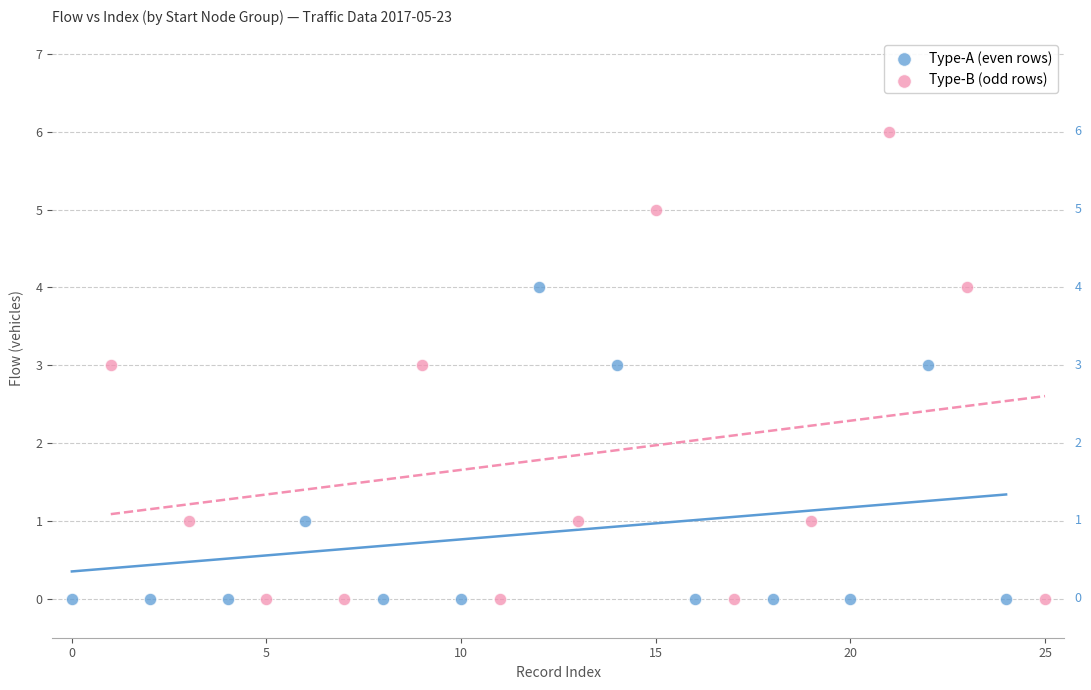

Which series has the widest spread of Y values?

Type-B (odd rows)